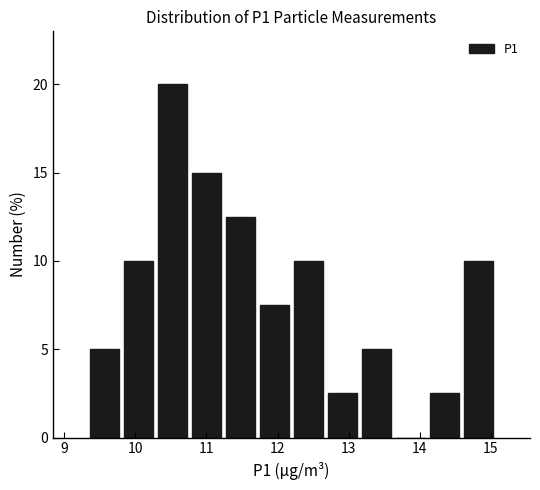

Over which range of the x-axis is the bar tallest?

10.3 to 10.8